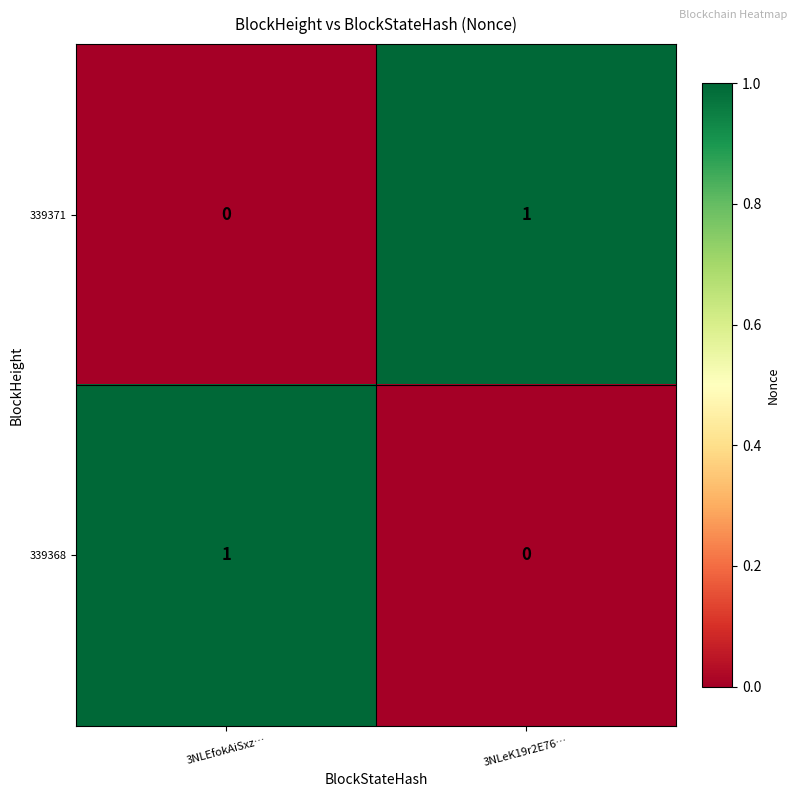

Rank the series at 3NLeK19r2E76… from lowest to highest value.

339368, 339371